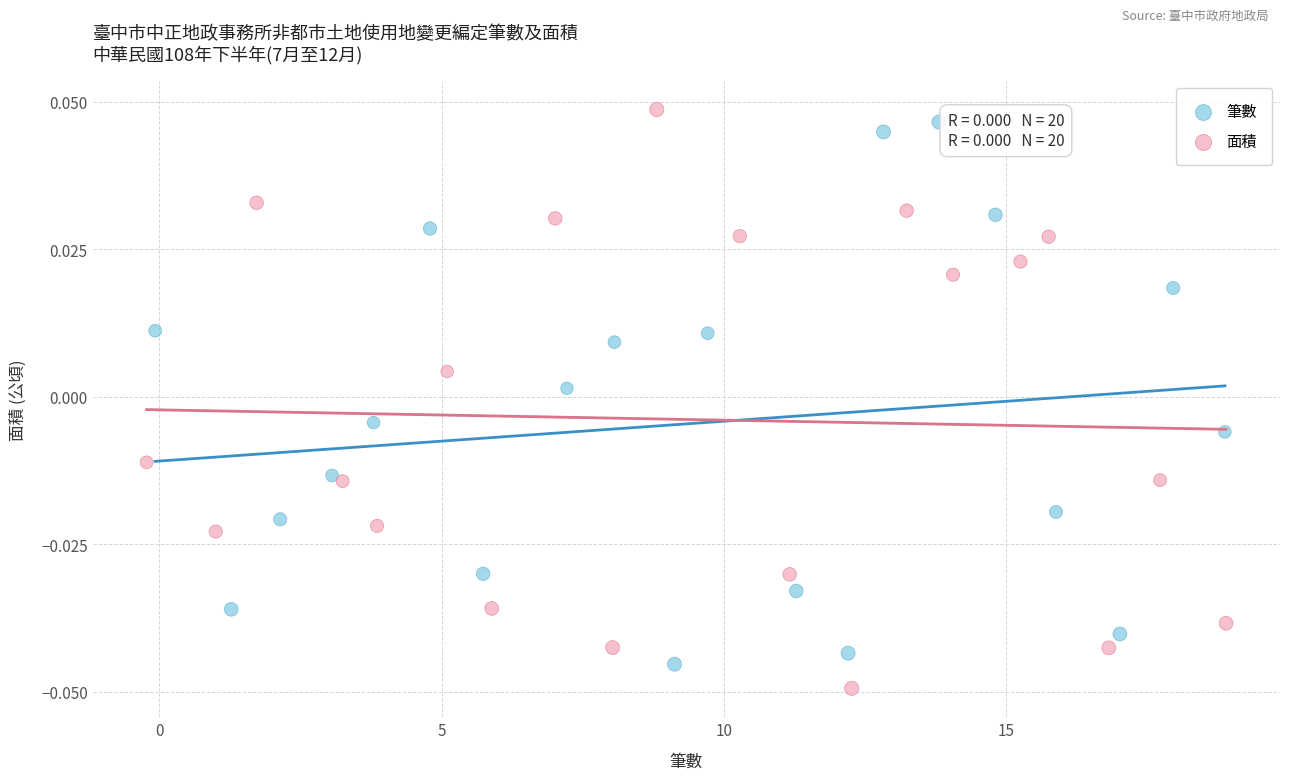

Which series reaches the maximum Y coordinate?

面積